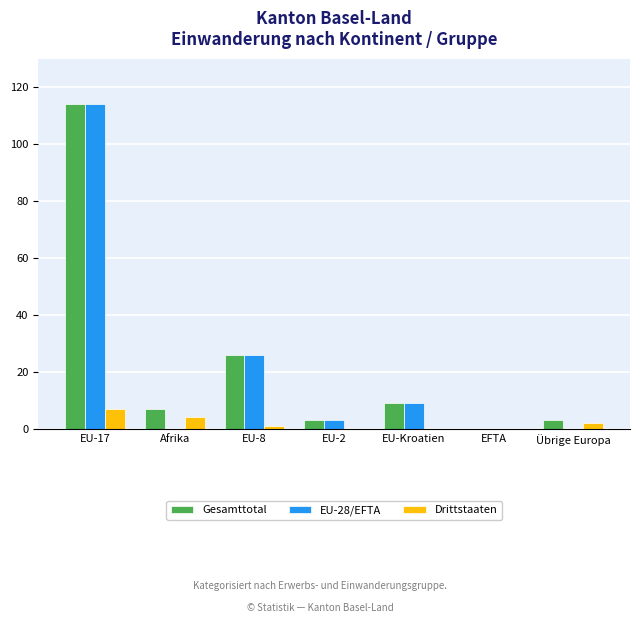

Which series has the largest total across all categories?

Gesamttotal